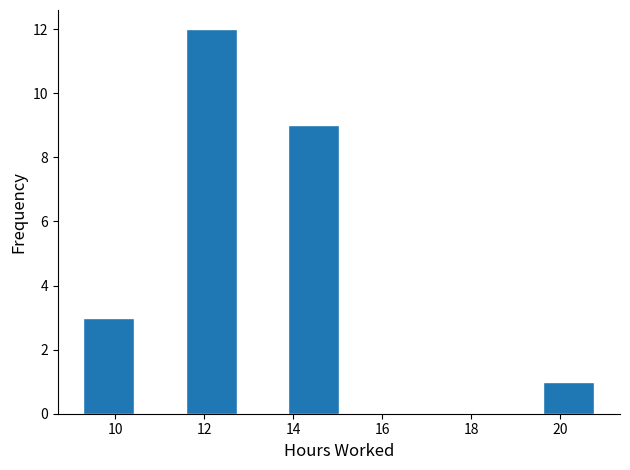

Reading left to right, transcribe this chart: for each bar, give the range it covers on the x-axis and its height. Neither the bar edges nor the heights are printed on the chart, so give them approximately, as read against the axes.

9.2 to 10.4: 3
10.4 to 11.6: 0
11.6 to 12.8: 12
12.8 to 13.8: 0
13.8 to 15.0: 9
15.0 to 16.2: 0
16.2 to 17.4: 0
17.4 to 18.4: 0
18.4 to 19.6: 0
19.6 to 20.8: 1